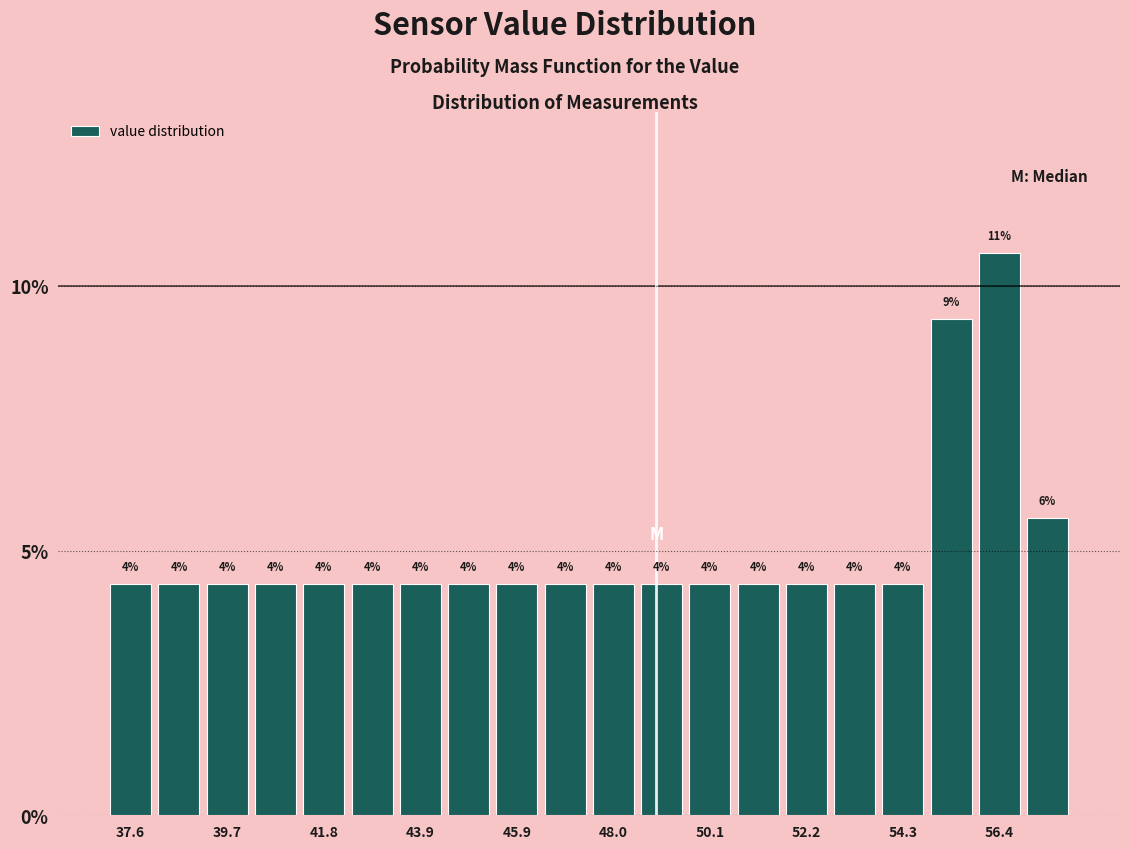

Read against the x-axis, roughly where is the centre of the tallest bar?

56.5